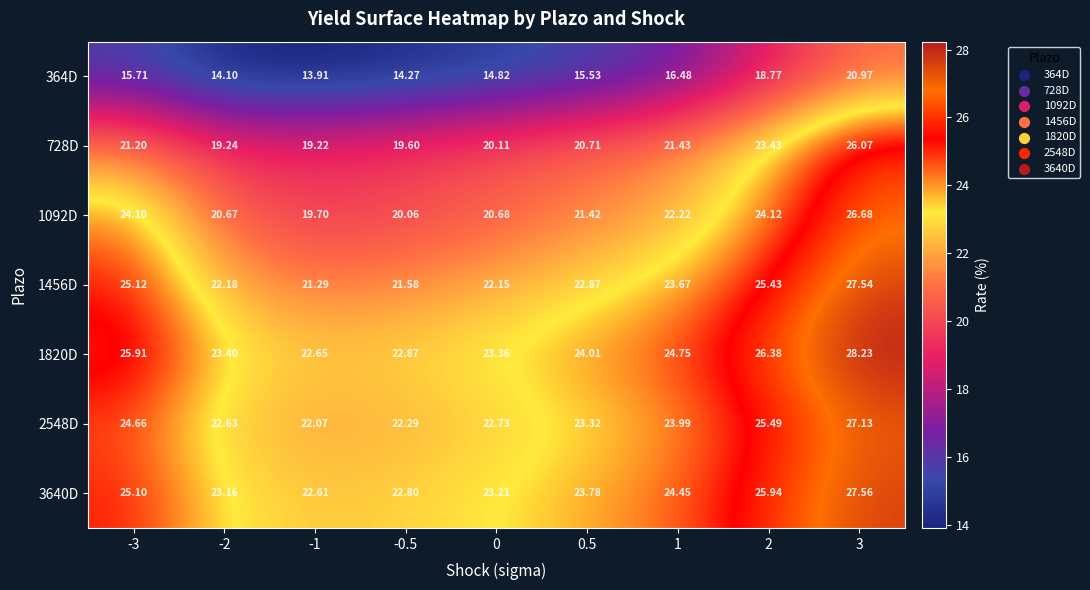

Is the value of 3640D at -2 greater than the value of 1820D at 0?

No